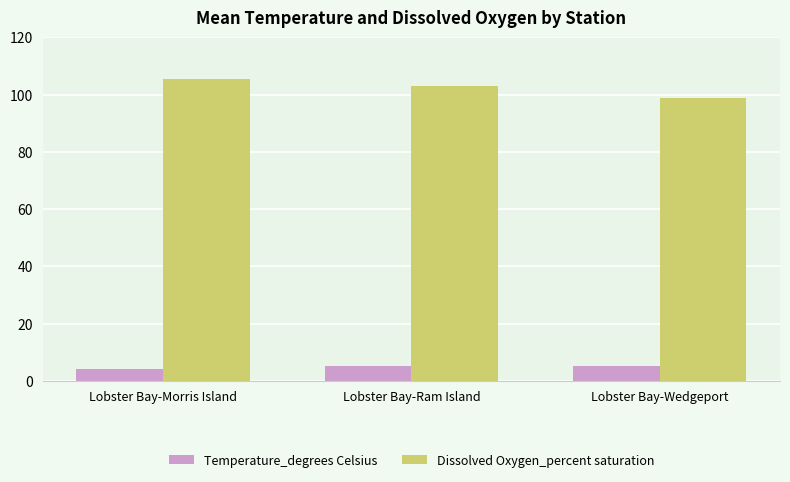

Is it true that Dissolved Oxygen_percent saturation equals 27.1 at Lobster Bay-Morris Island?

False